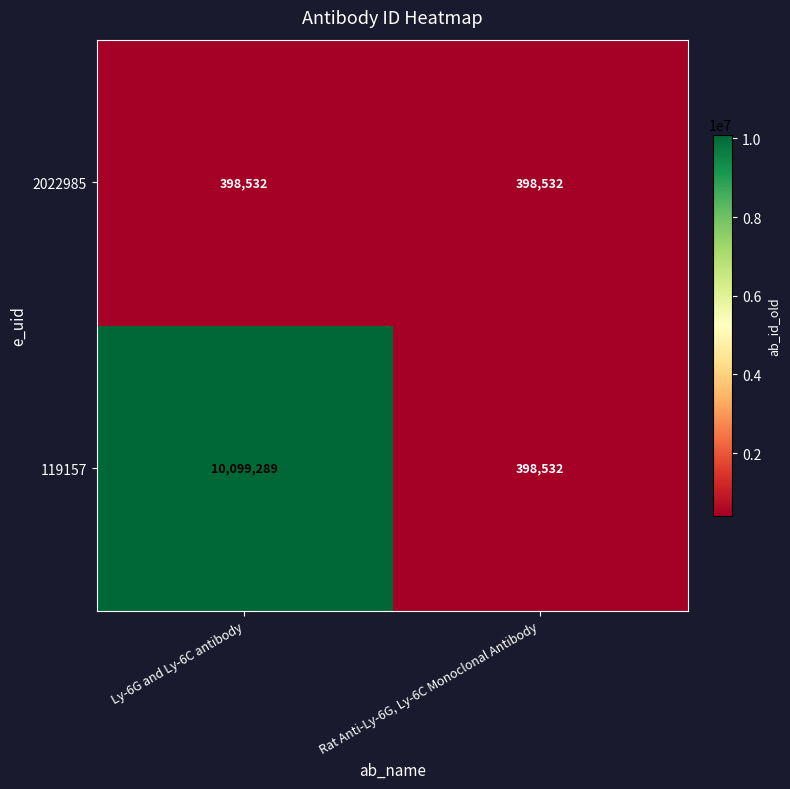

What is the highest value of the 2022985 series?

398532